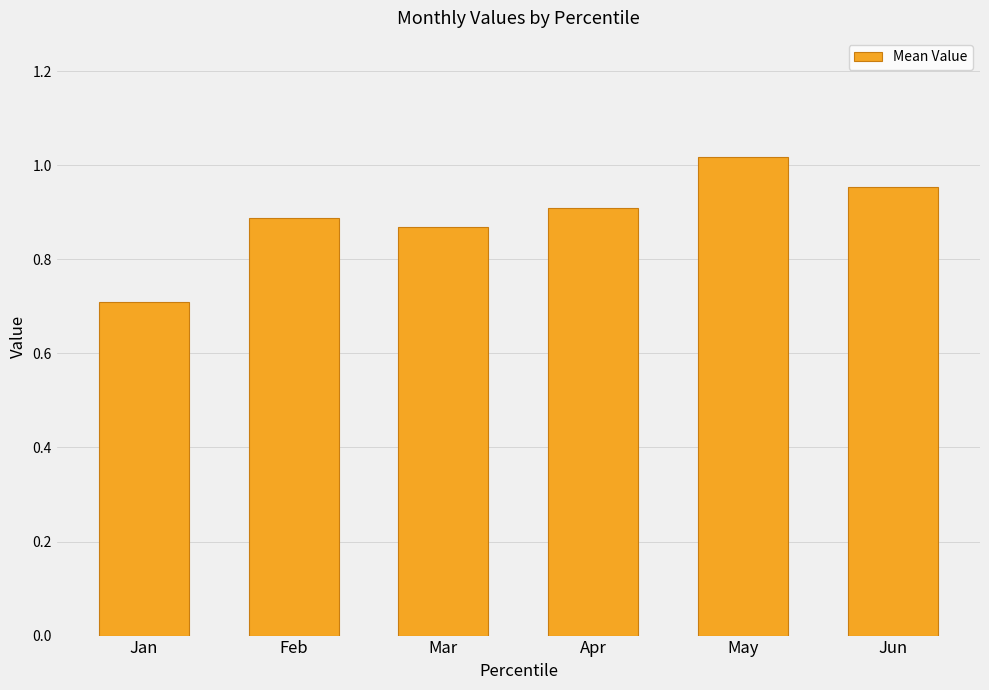

True or false: the data shows 1.3 at Mar.

False